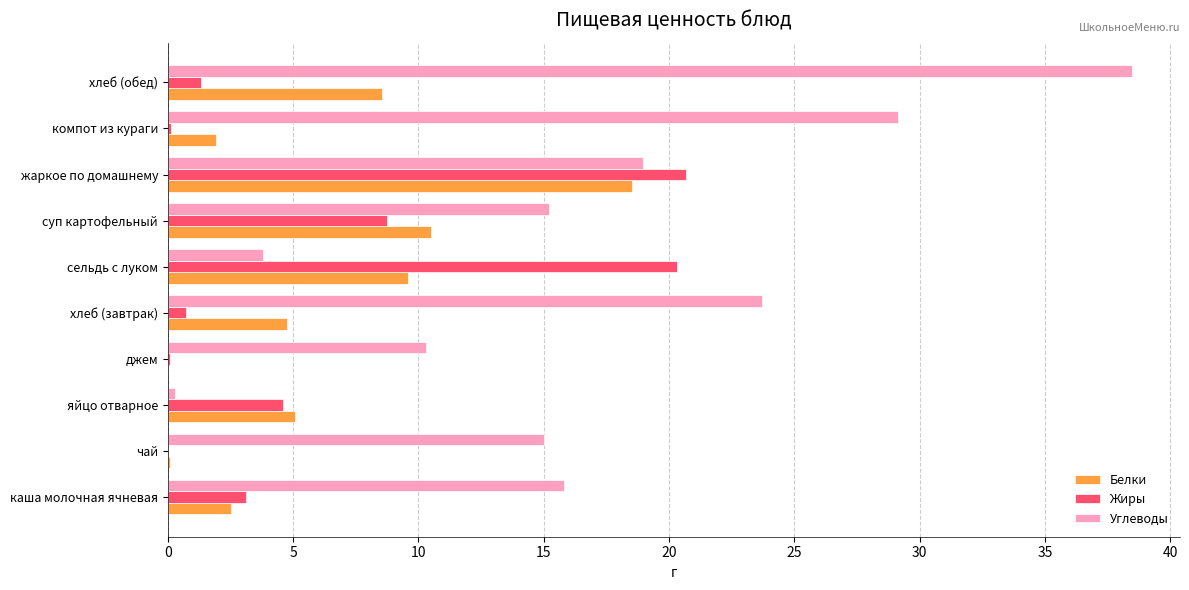

The value of Углеводы at хлеб (обед) is 38.5. True or false?

True